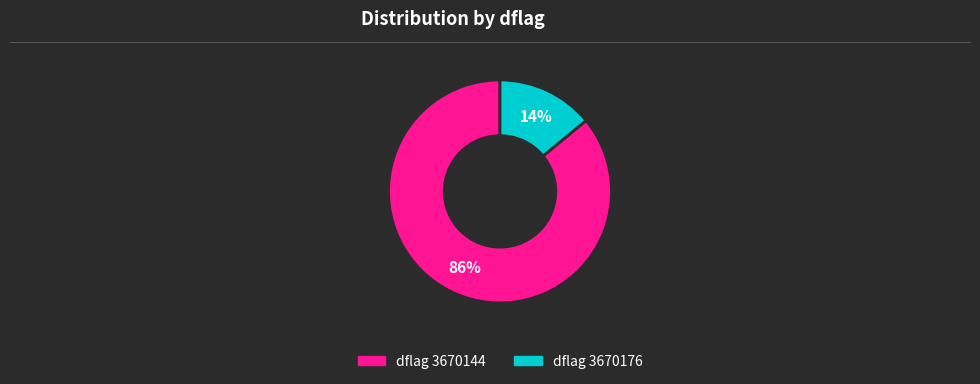

To the nearest percent, what is the difference between the largest and smallest slice percentages?

72%